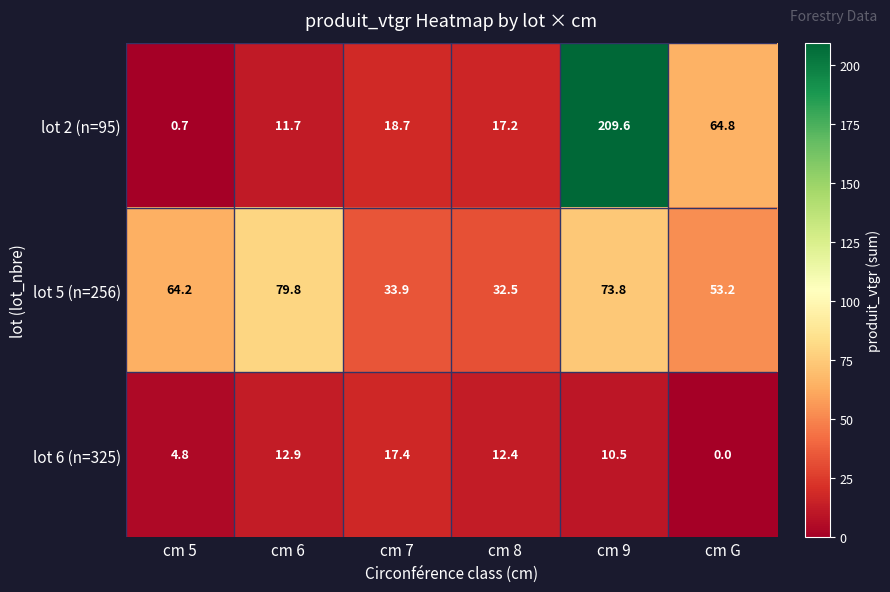

Which series changed the most between cm 5 and cm 7?

lot 5 (n=256)